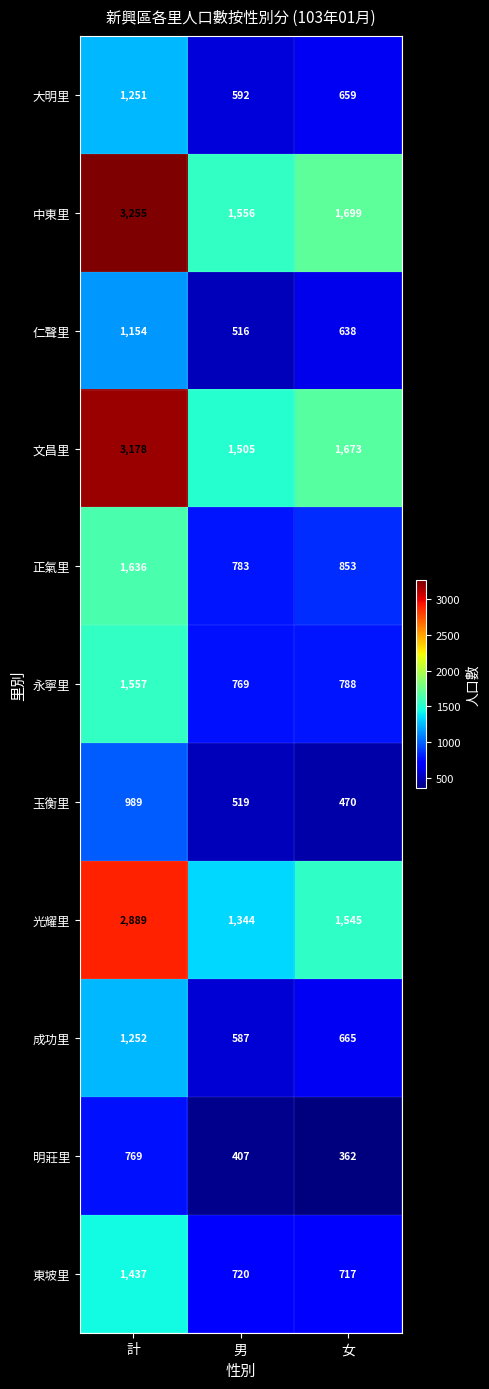

List the series in order of their peak value, highest first.

中東里, 文昌里, 光耀里, 正氣里, 永寧里, 東坡里, 成功里, 大明里, 仁聲里, 玉衡里, 明莊里